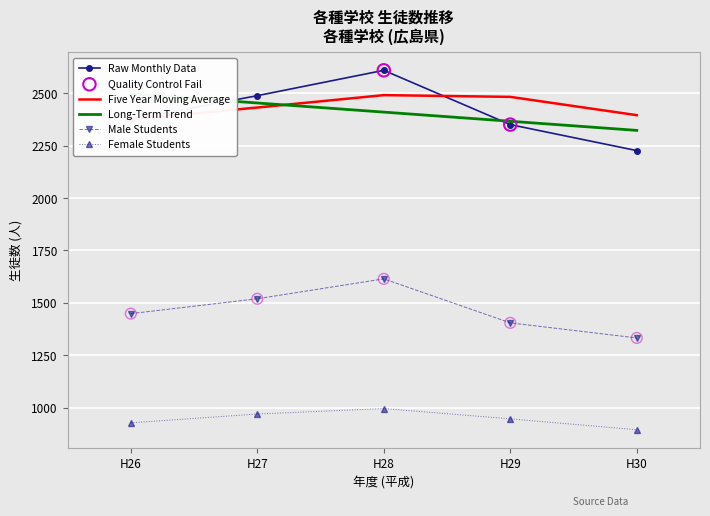

The value of Raw Monthly Data at H26 is 2375. True or false?

True